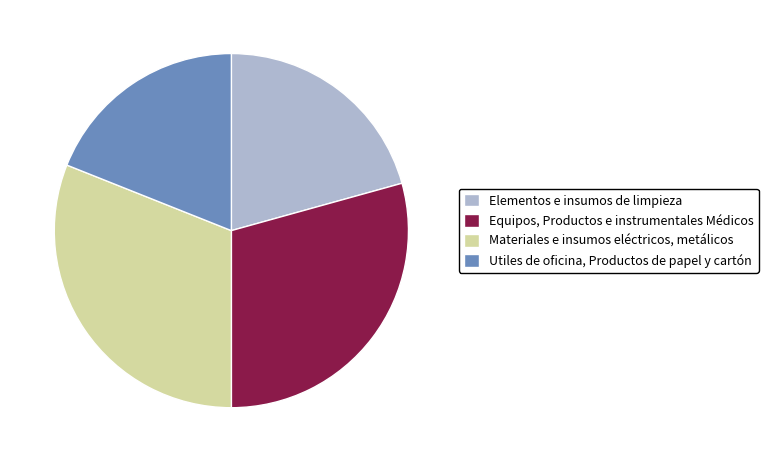

Which slice is the largest?

Materiales e insumos eléctricos, metálicos